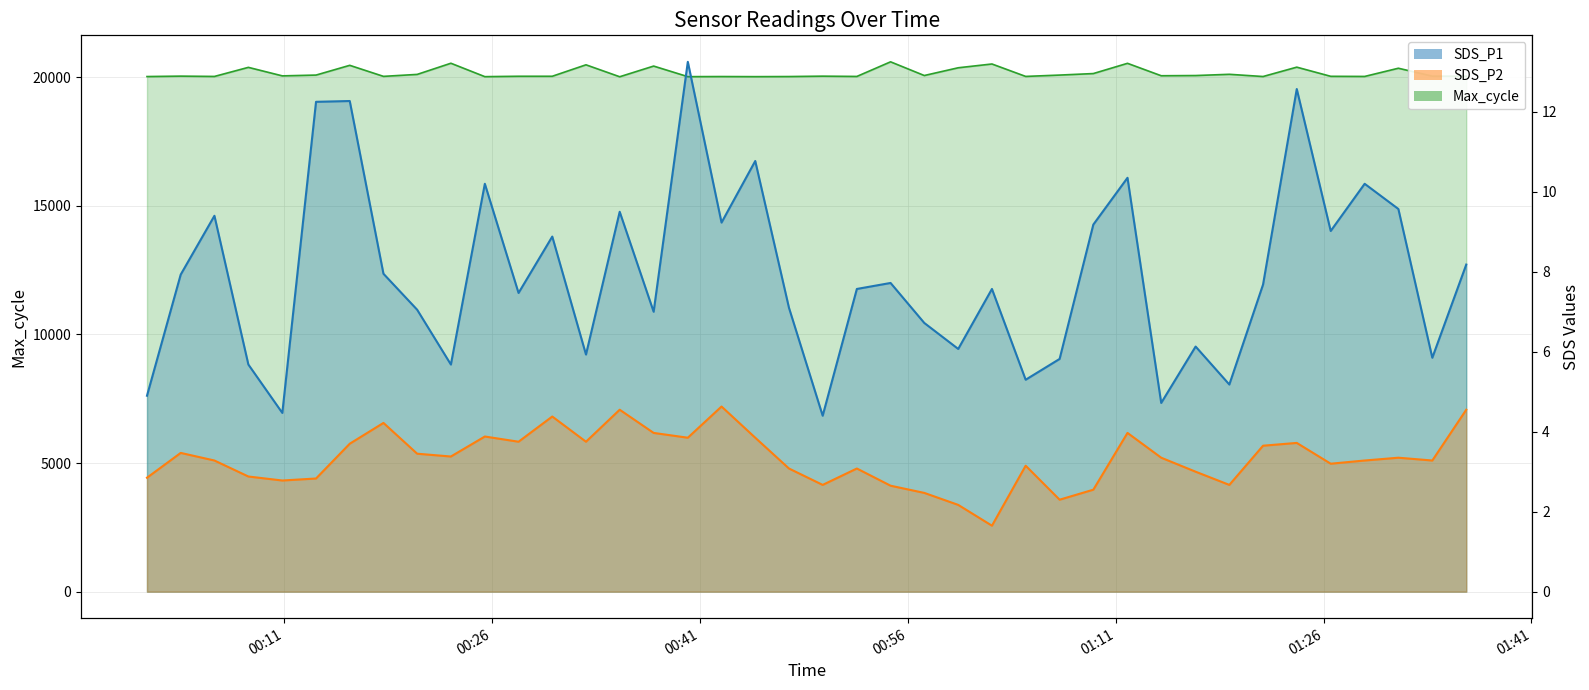

List the labels in order of SDS_P2 value, largest first.

2021/06/19 00:42:33, 2021/06/19 00:35:12, 2021/06/19 01:36:18, 2021/06/19 00:30:20, 2021/06/19 00:18:09, 2021/06/19 00:37:39, 2021/06/19 01:11:51, 2021/06/19 00:25:28, 2021/06/19 00:40:07, 2021/06/19 00:44:59, 2021/06/19 00:27:54, 2021/06/19 00:32:46, 2021/06/19 01:24:04, 2021/06/19 00:15:43, 2021/06/19 01:21:38, 2021/06/19 00:03:31, 2021/06/19 00:20:35, 2021/06/19 00:23:01, 2021/06/19 01:14:17, 2021/06/19 01:31:24, 2021/06/19 00:05:57, 2021/06/19 01:28:58, 2021/06/19 01:33:51, 2021/06/19 01:26:31, 2021/06/19 01:04:30, 2021/06/19 00:47:25, 2021/06/19 00:52:19, 2021/06/19 01:16:46, 2021/06/19 00:08:24, 2021/06/19 00:01:05, 2021/06/19 00:13:17, 2021/06/19 00:10:51, 2021/06/19 00:49:51, 2021/06/19 01:19:12, 2021/06/19 00:54:45, 2021/06/19 01:09:23, 2021/06/19 00:57:11, 2021/06/19 01:06:57, 2021/06/19 00:59:38, 2021/06/19 01:02:04